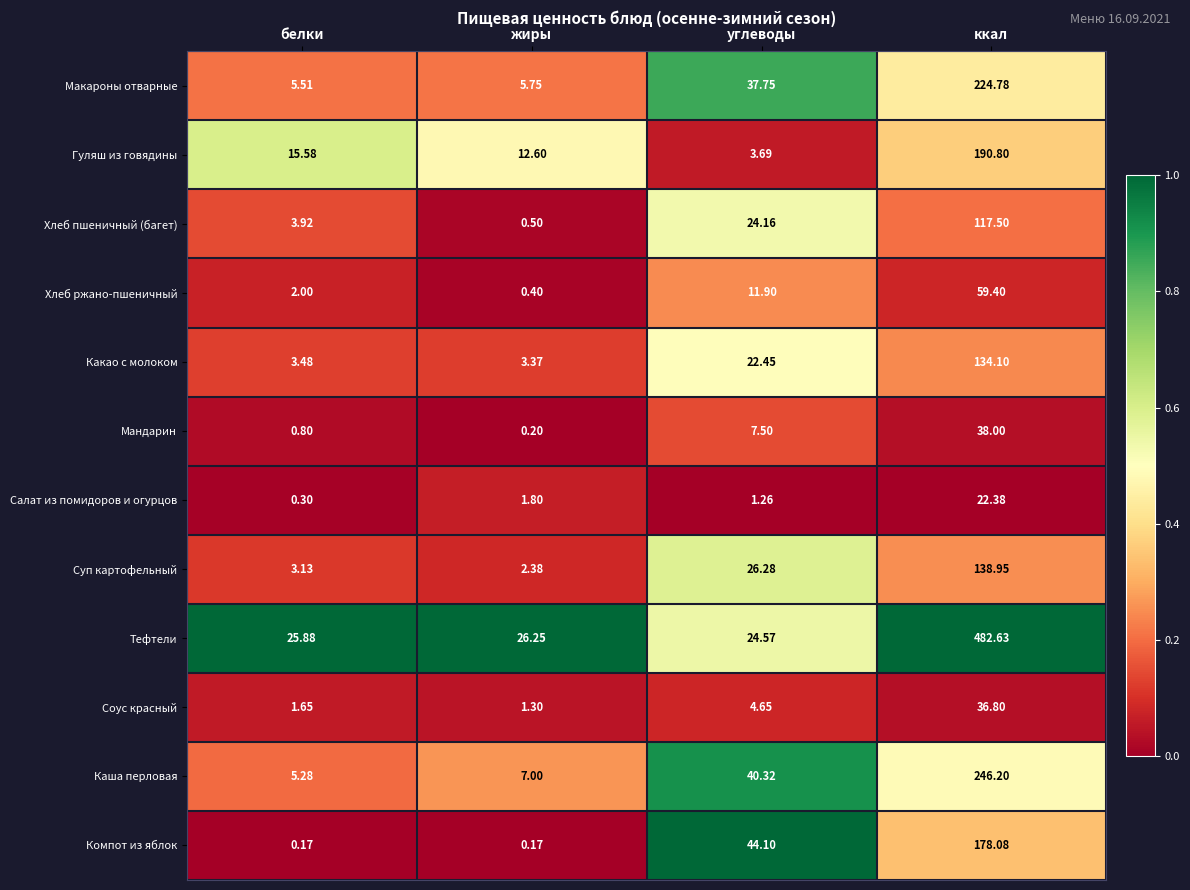

How many distinct data groups are displayed?

12